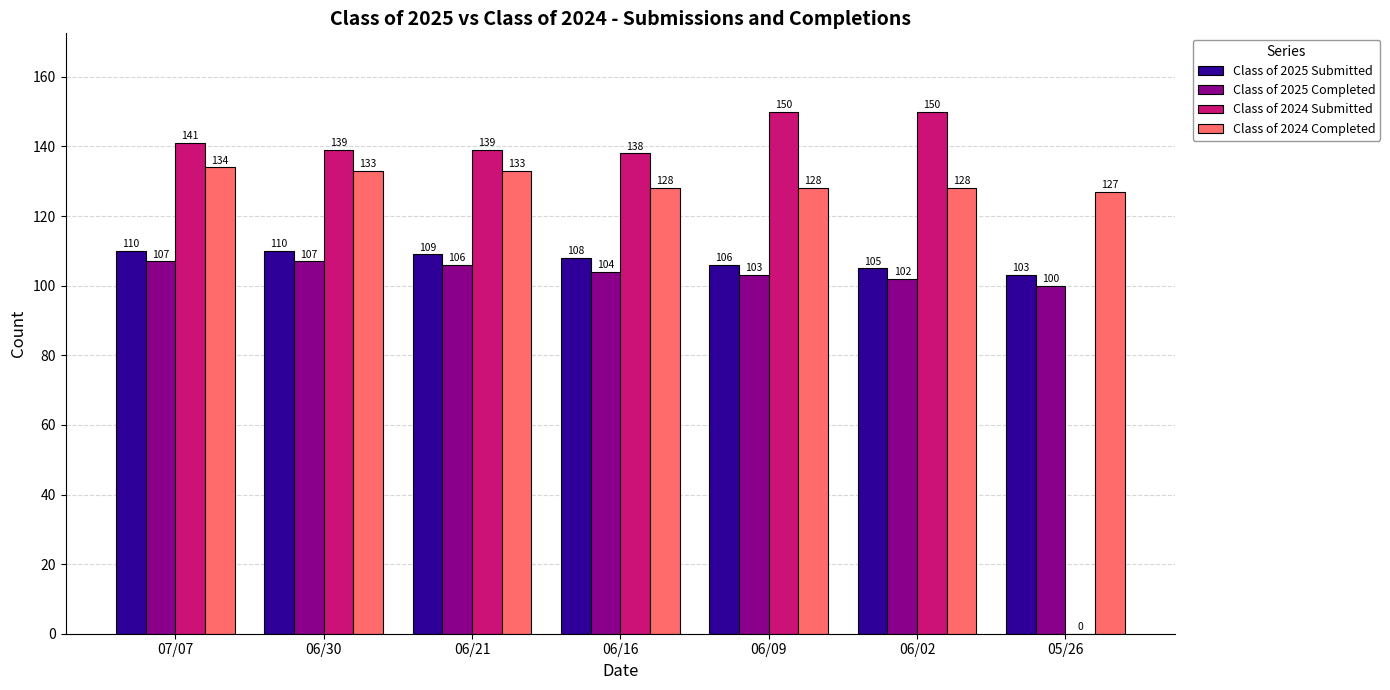

Does the chart contain stacked bars?

No